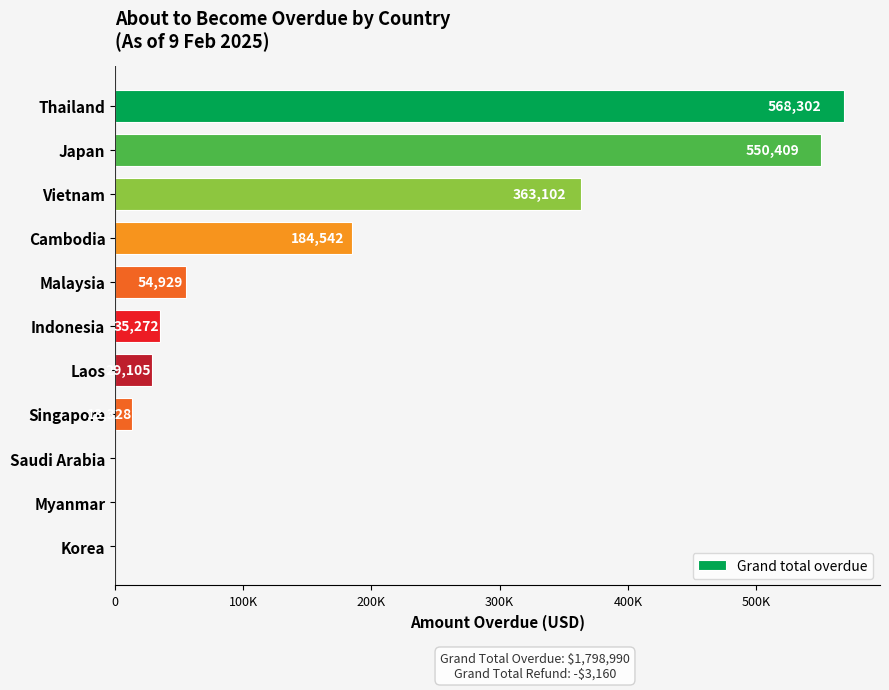

Are the bars horizontal?

Yes